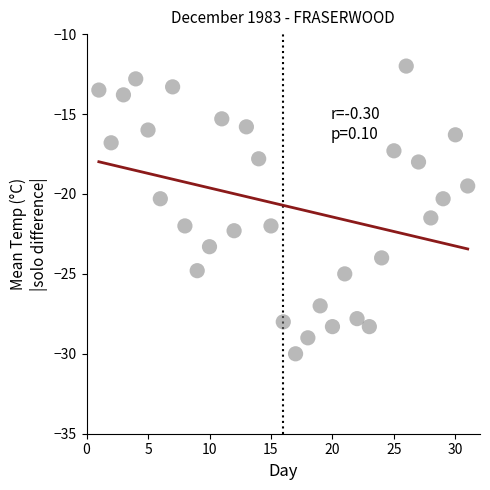

What is the range of X values (max minus min)?

30.0